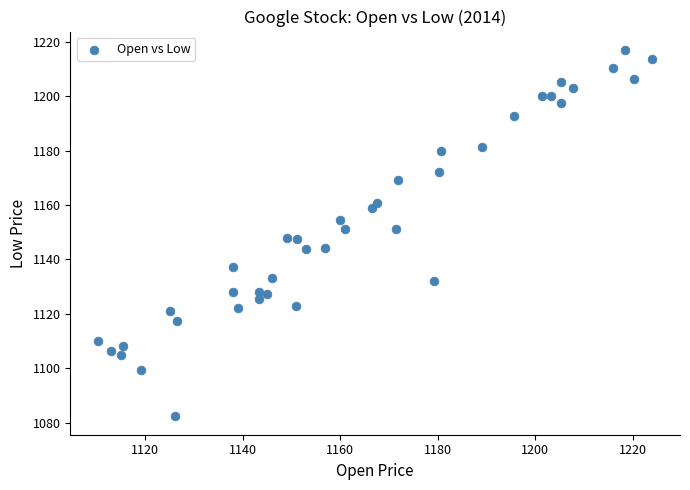

What is the range of X values (max minus min)?

113.7